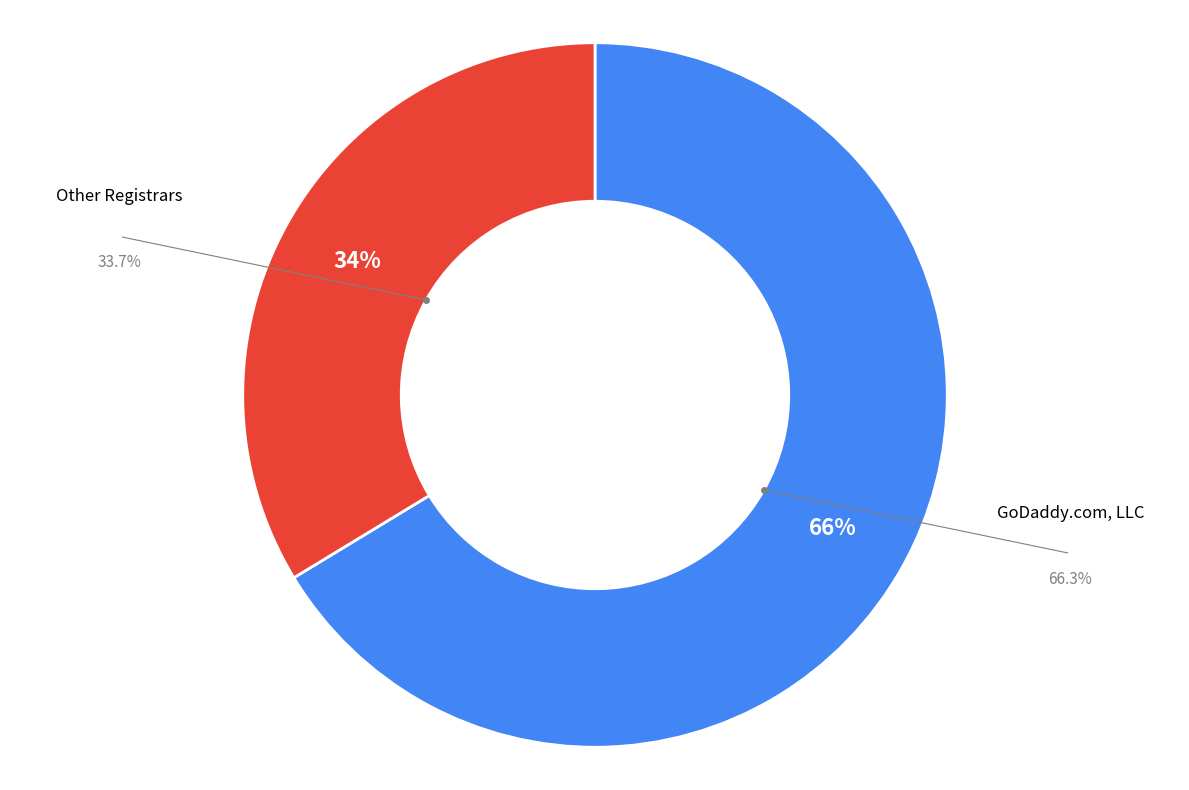

Does any single category account for the majority?

Yes